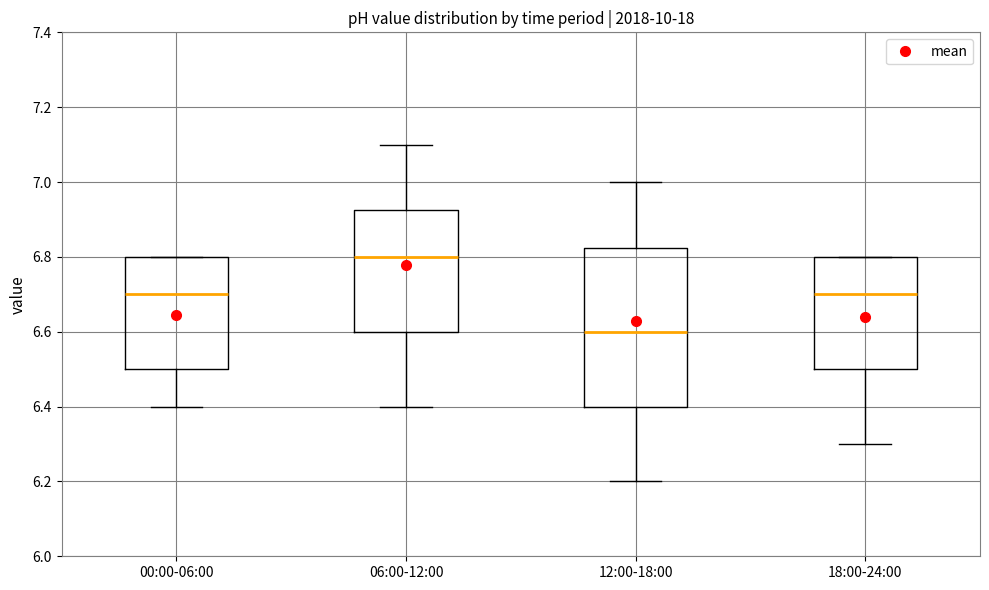

Comparing the boxes themselves (not the whiskers), which one is the tallest?

12:00-18:00